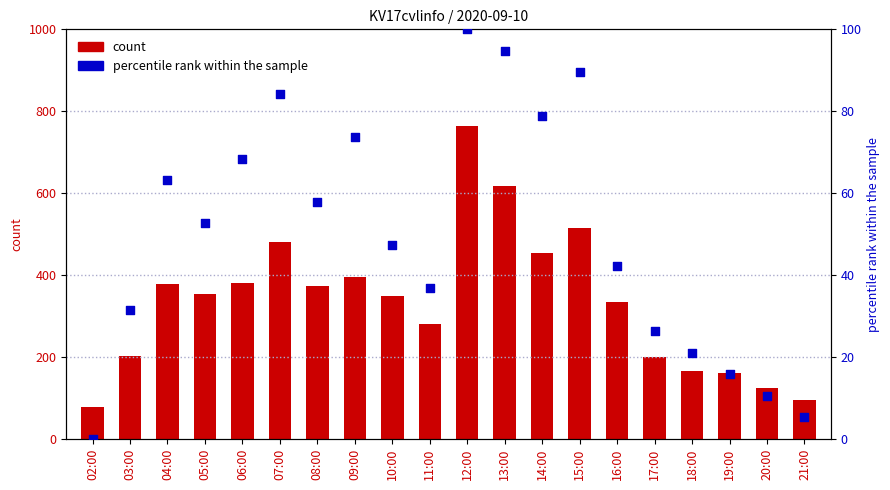

What are all the series names shown in the legend?

count, percentile rank within the sample